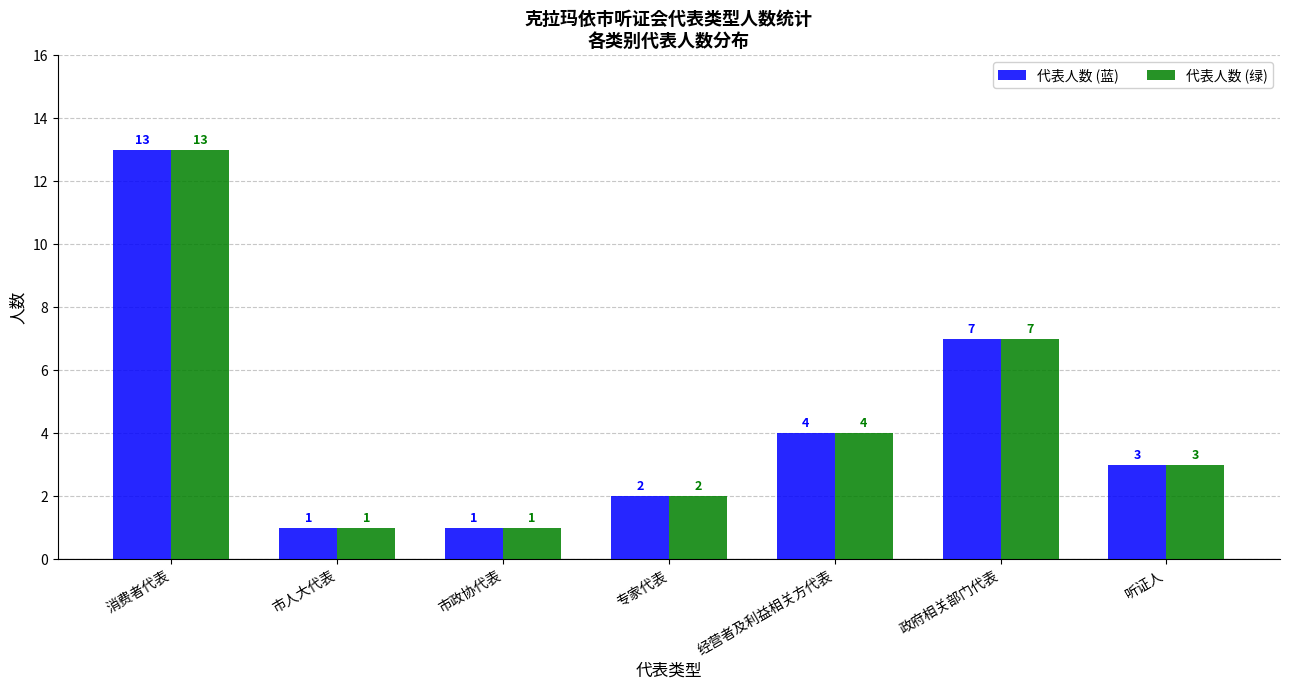

Reading left to right, what are all the values shown in this chart?

代表人数 (蓝): 13	1	1	2	4	7	3
代表人数 (绿): 13	1	1	2	4	7	3